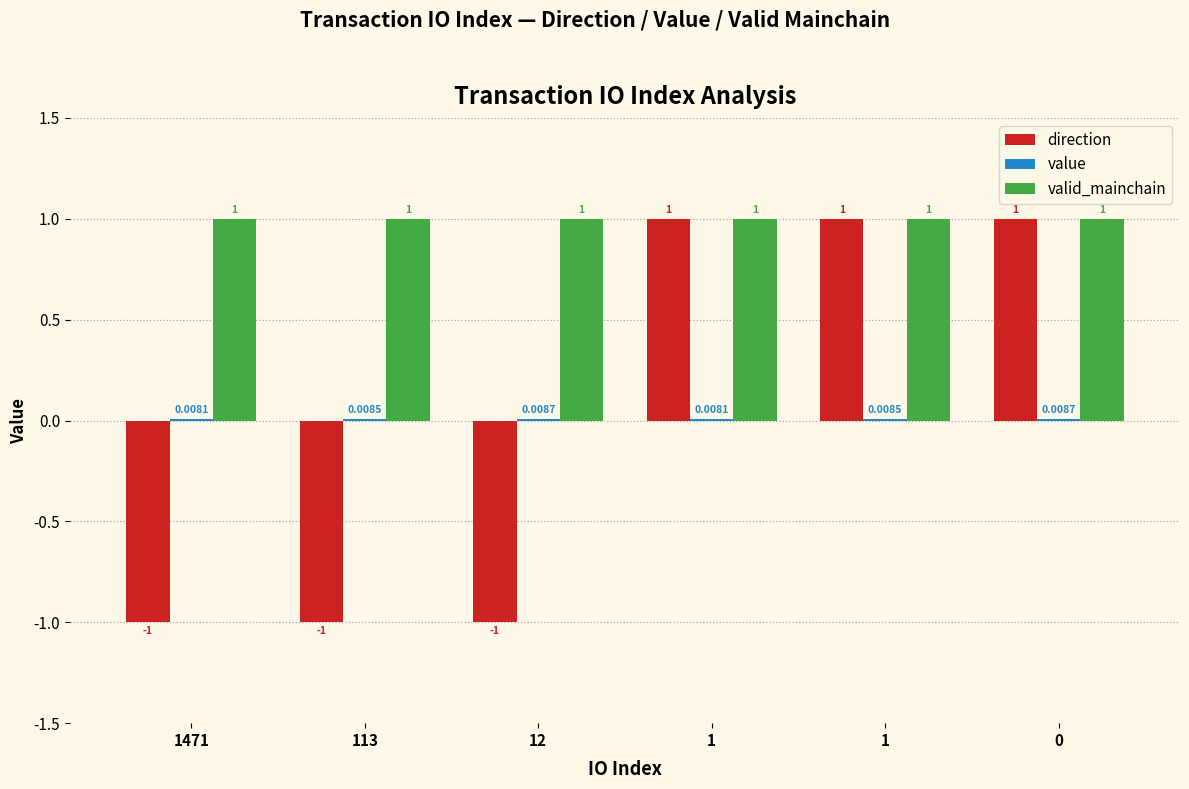

Are the bars grouped side by side (vs. stacked)?

Yes